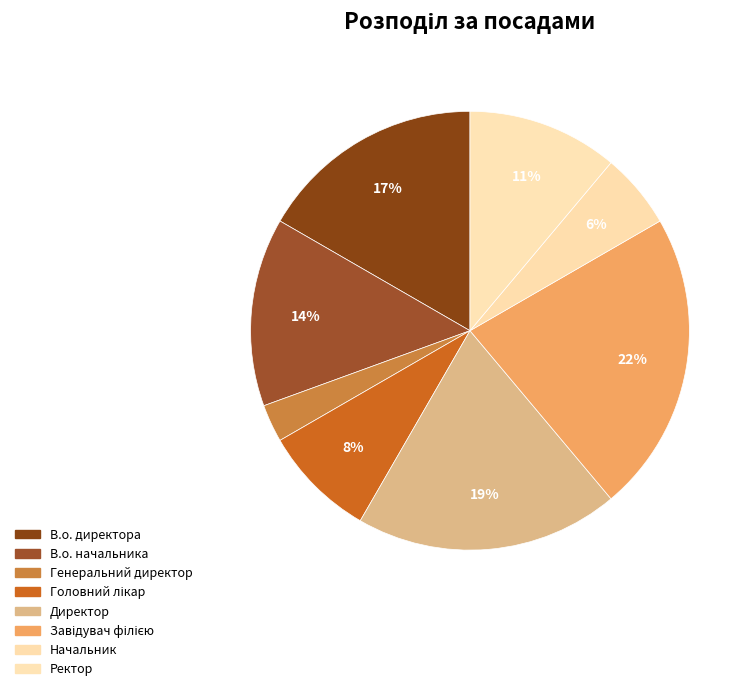

Count the number of slices in the pie.

8